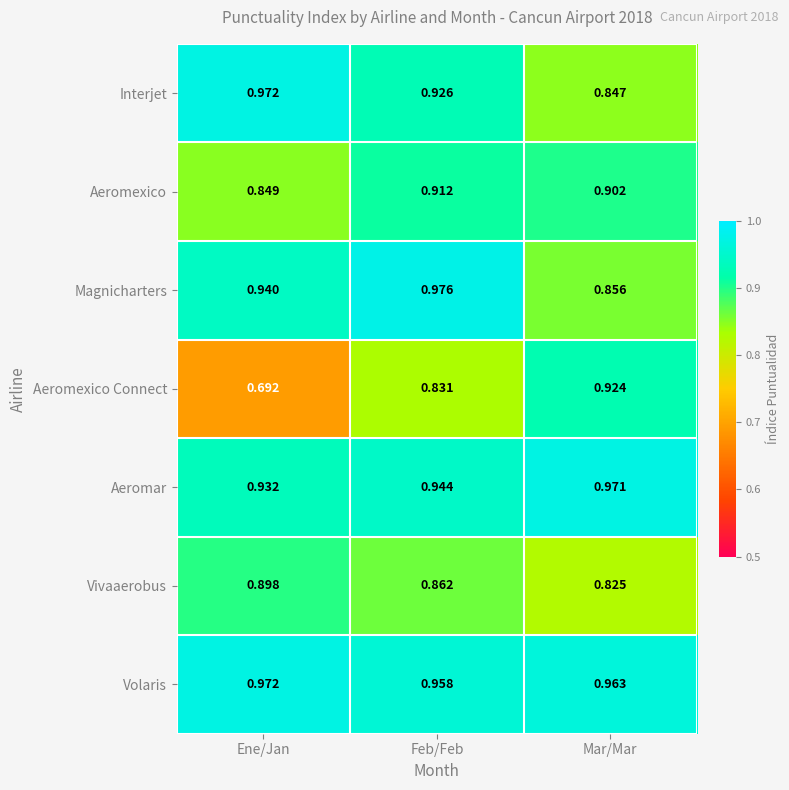

What is the total value across all series at Feb/Feb?

6.4